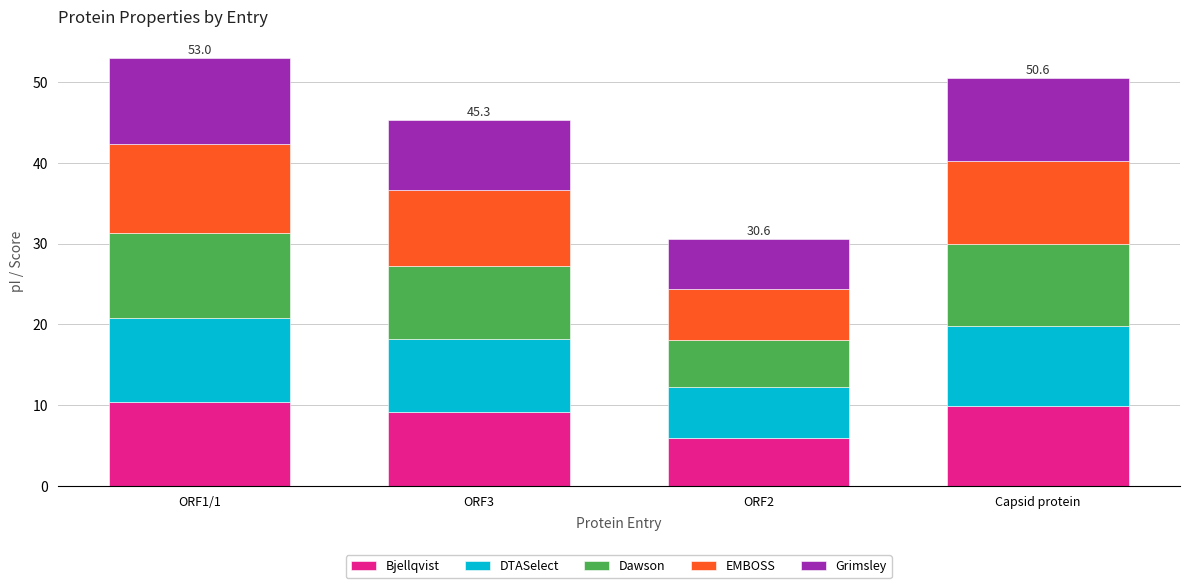

Is it true that Bjellqvist equals 9.2 at ORF3?

True